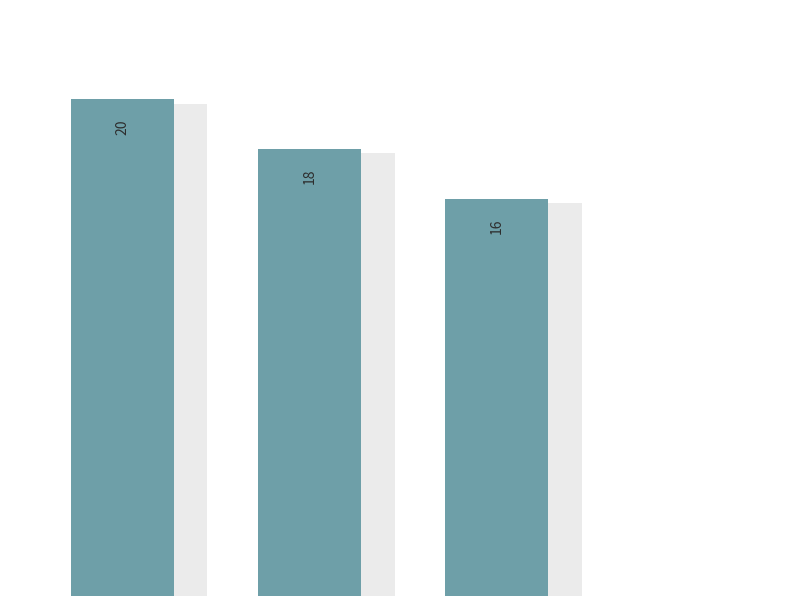

Are the bars horizontal?

No